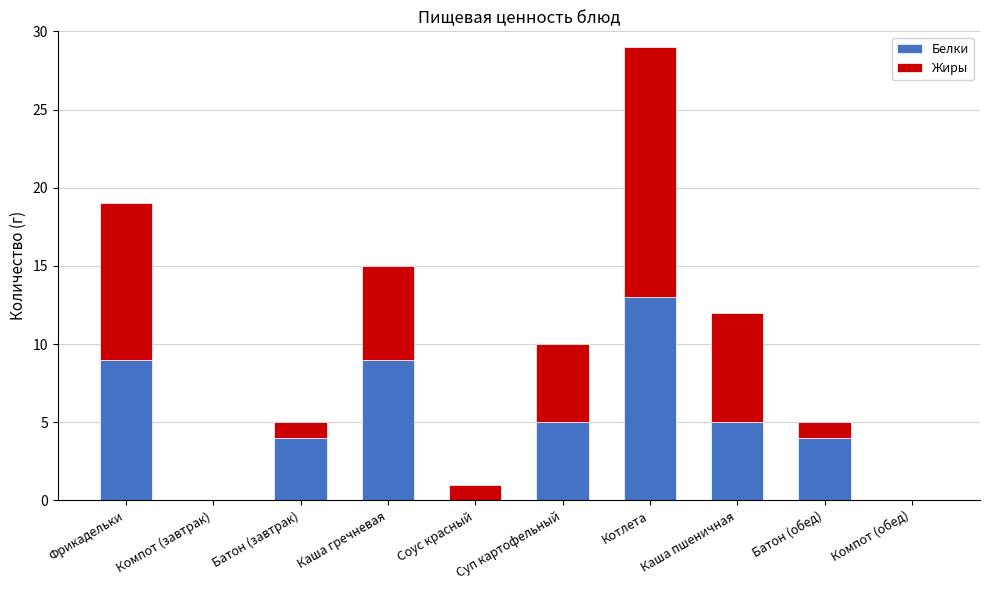

What is the sum of all Белки values?

49